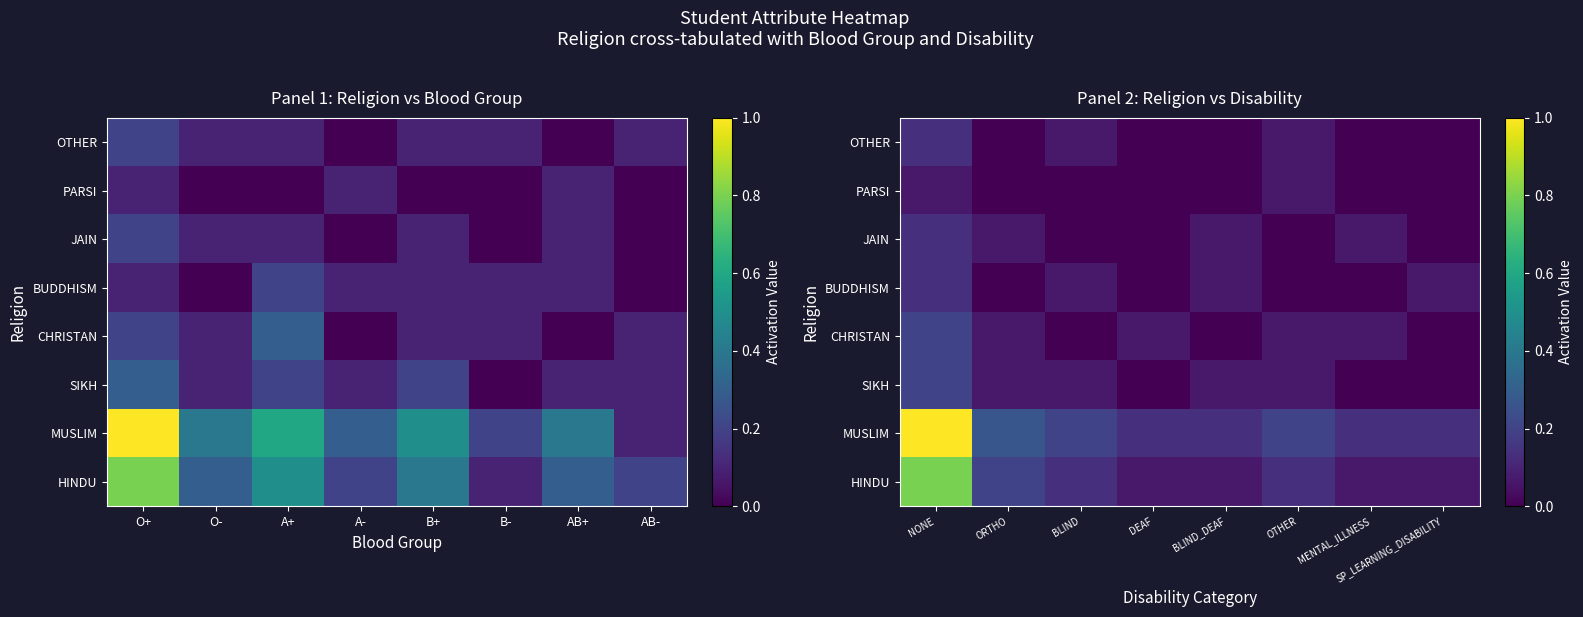

Count the number of data series in this chart.

8